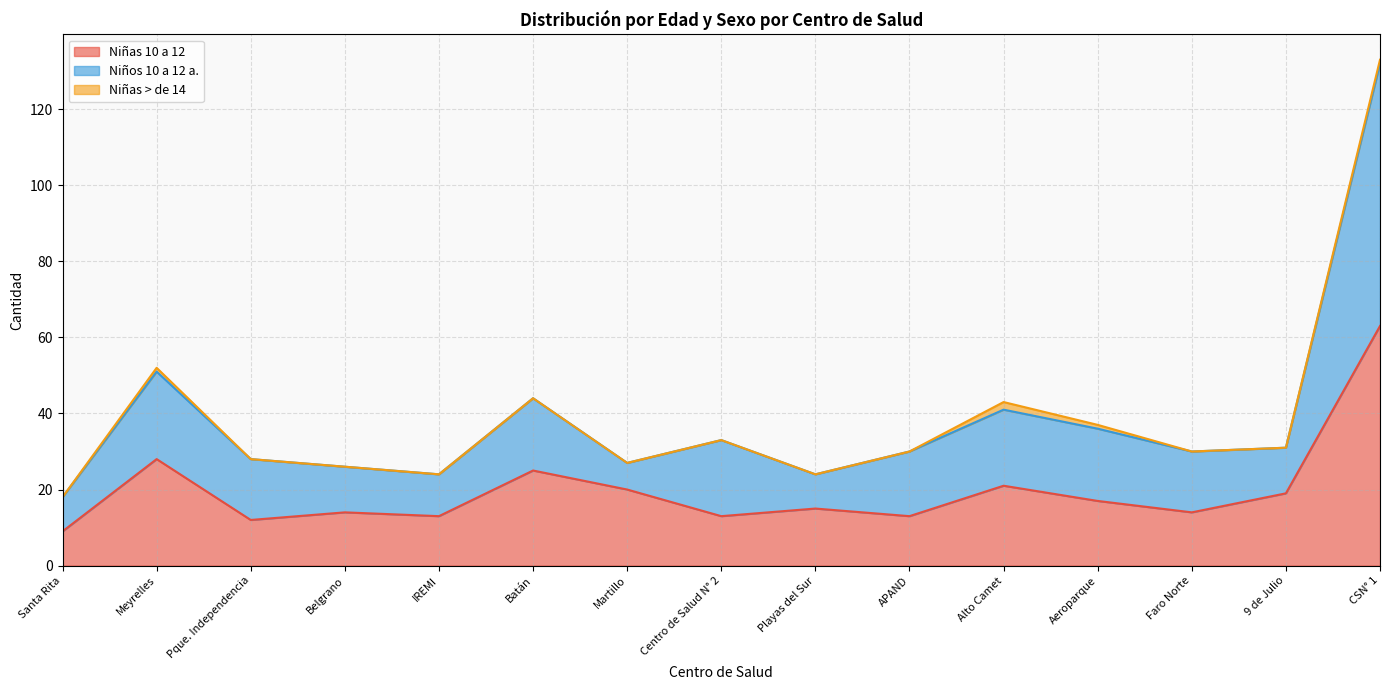

What is the label of the 13th point from the right?

Pque. Independencia